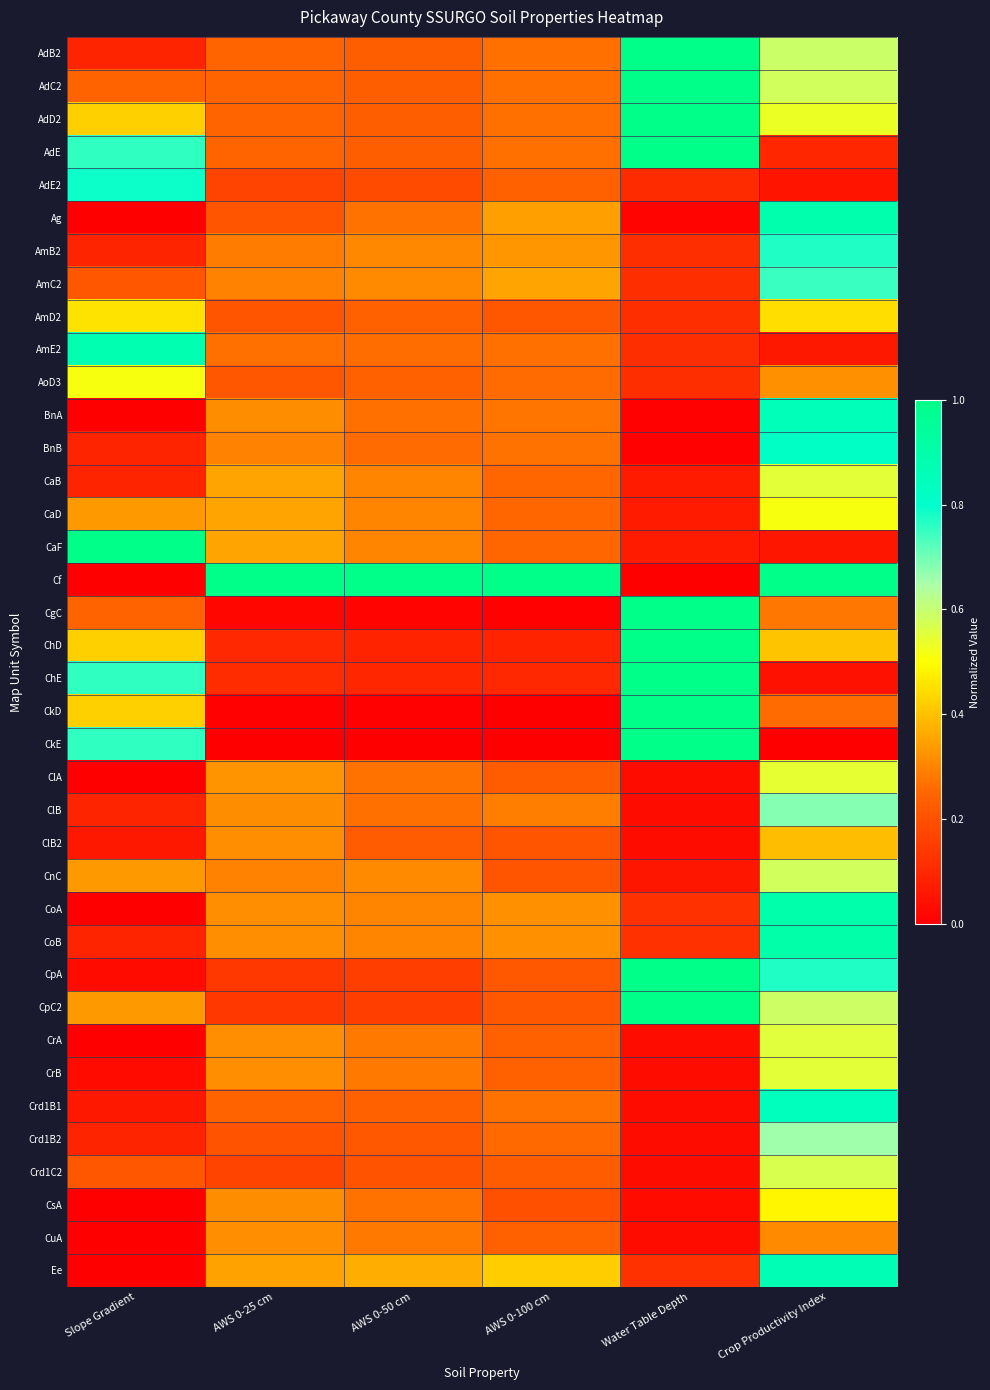

Which series changed the most between Slope Gradient and AWS 0-25 cm?

Cf